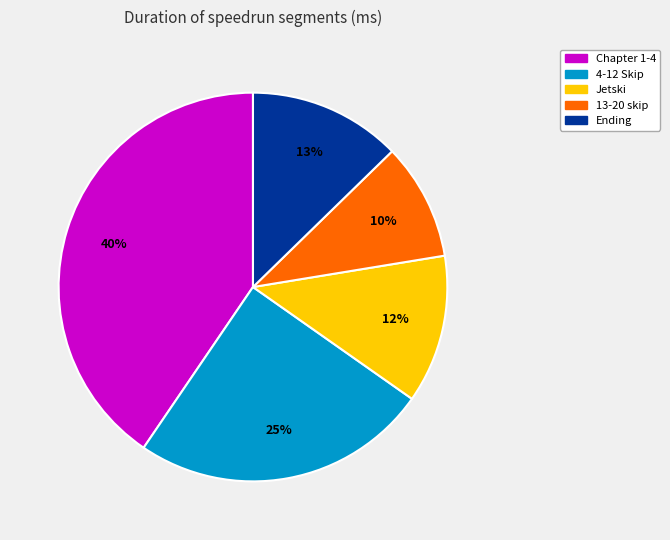

Which has a higher value, 4-12 Skip or Jetski?

4-12 Skip